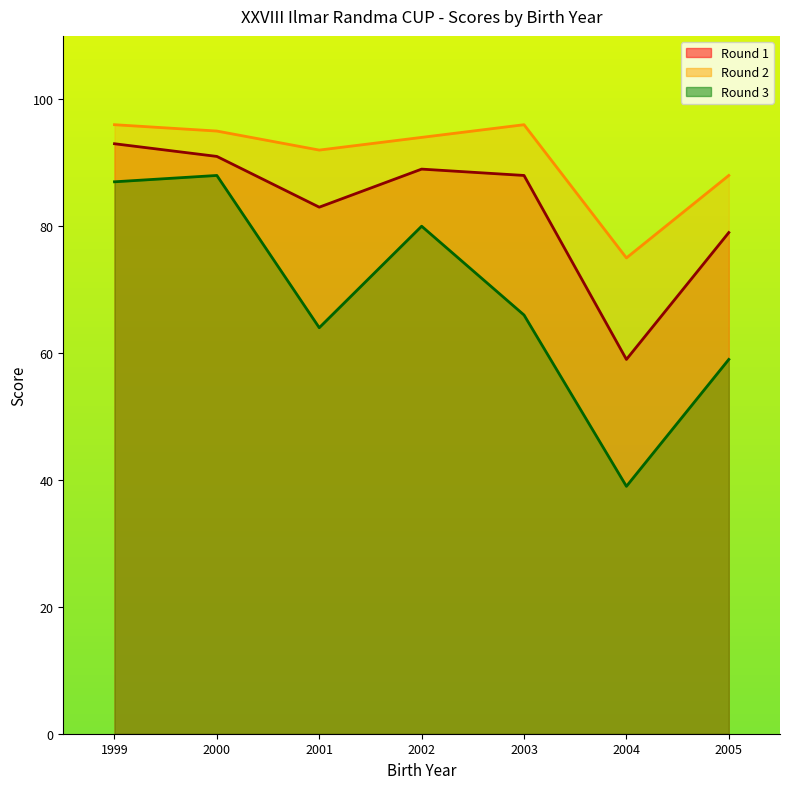

Reading left to right, extract all data points from this chart.

Round 1: 93	91	83	89	88	59	79
Round 2: 96	95	92	94	96	75	88
Round 3: 87	88	64	80	66	39	59